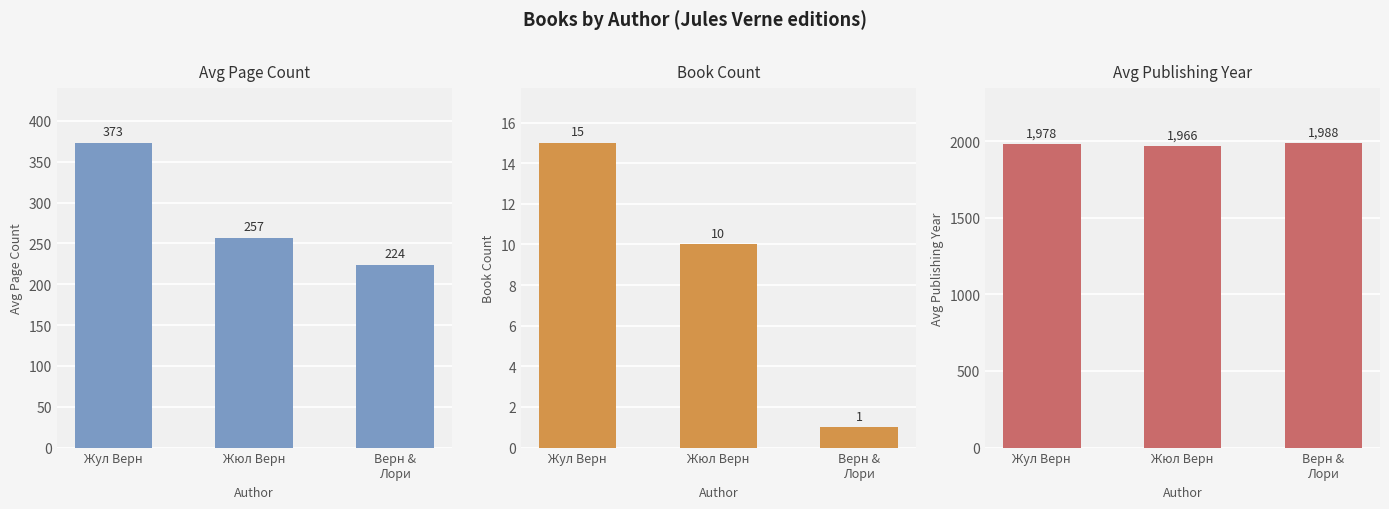

What are all the series names shown in the legend?

Avg Page Count, Book Count, Avg Publishing Year